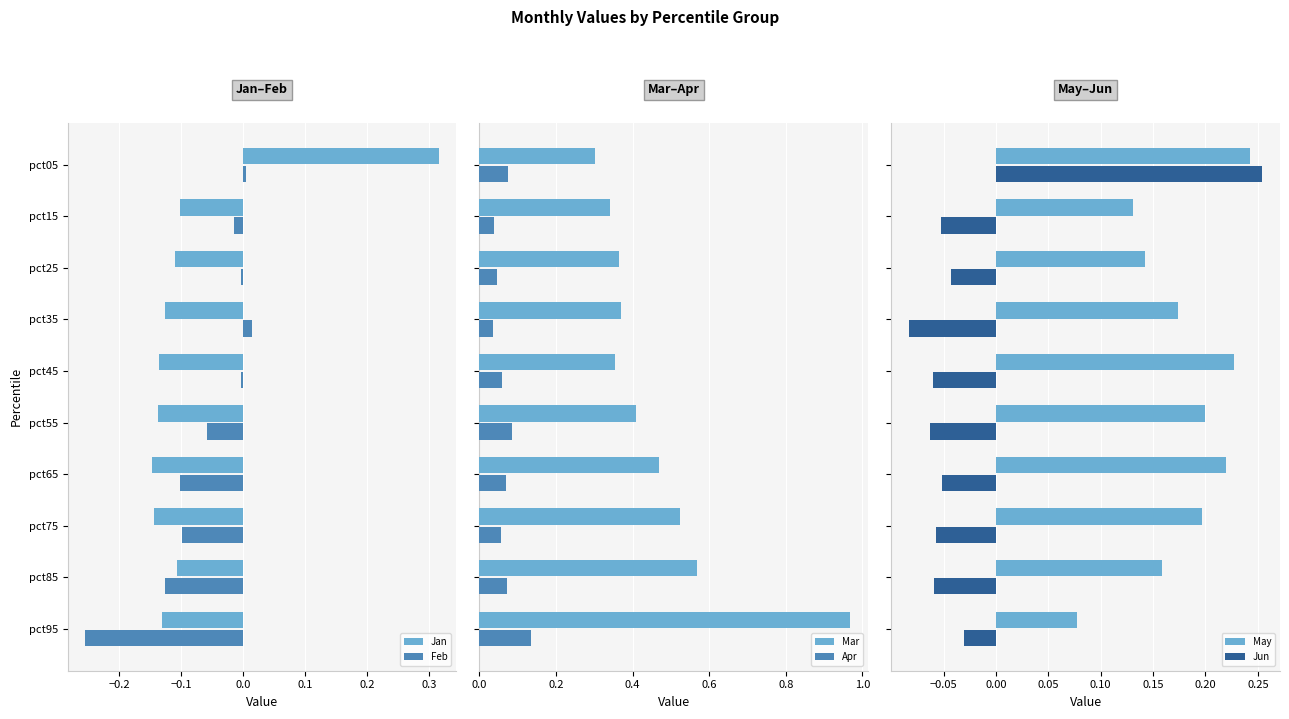

True or false: Jan has a value of -0.0 at pct45.

False